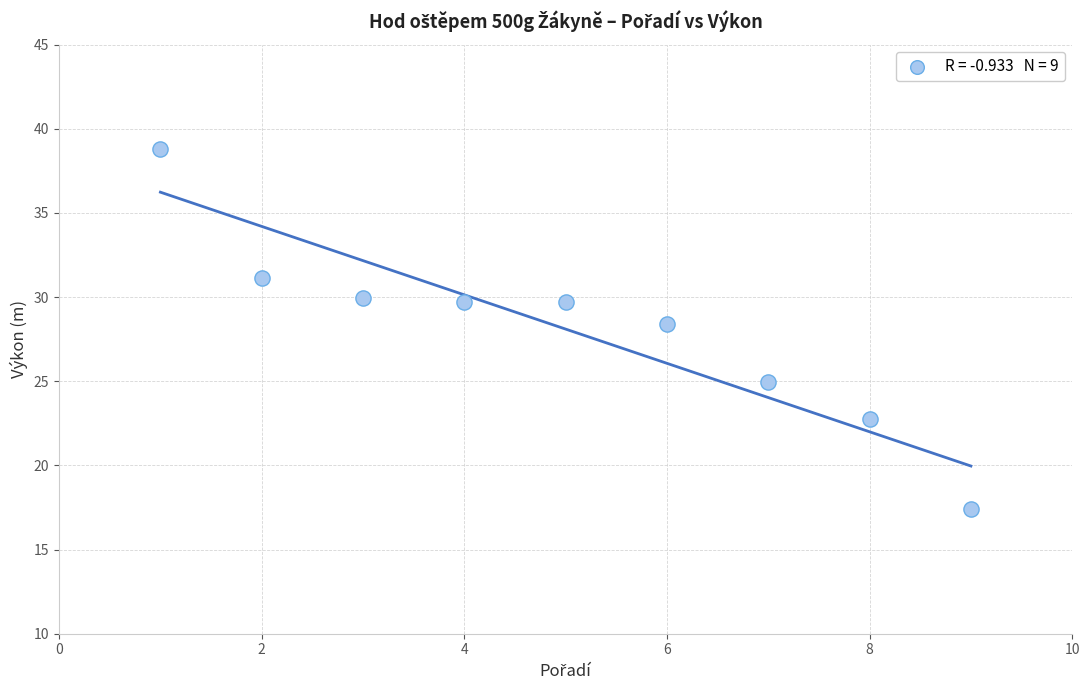

What is the average X value?

5.0